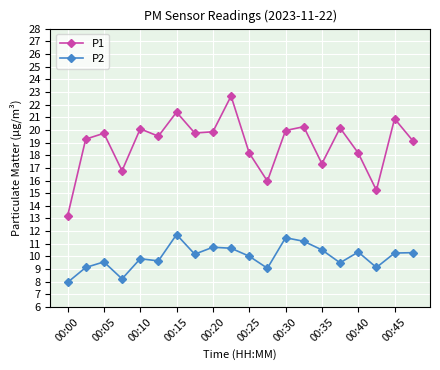

What is the value of the P2 point at the 18th from the left?

9.1